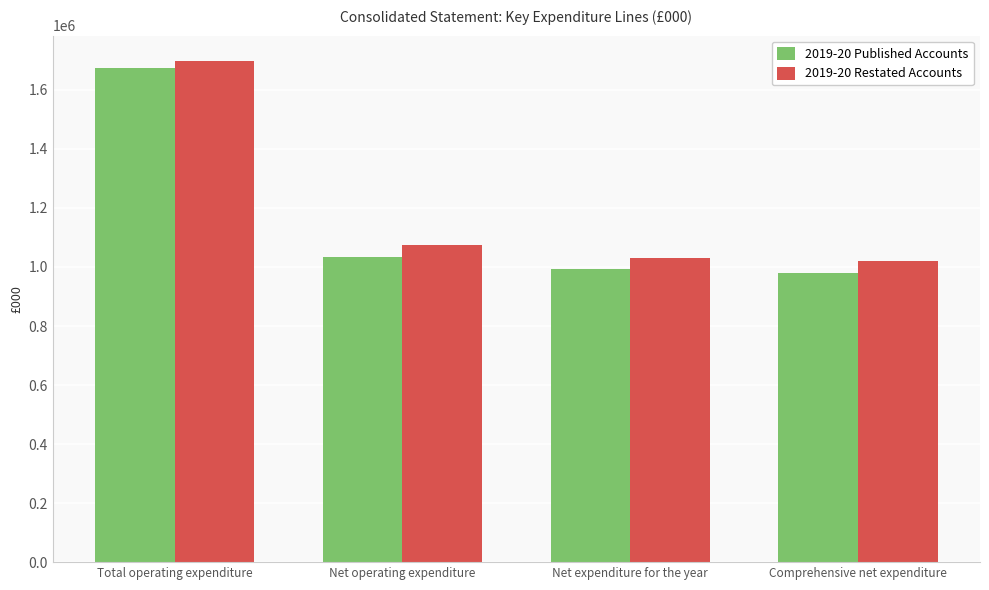

Rank the series by their maximum value, from lowest to highest.

2019-20 Published Accounts, 2019-20 Restated Accounts